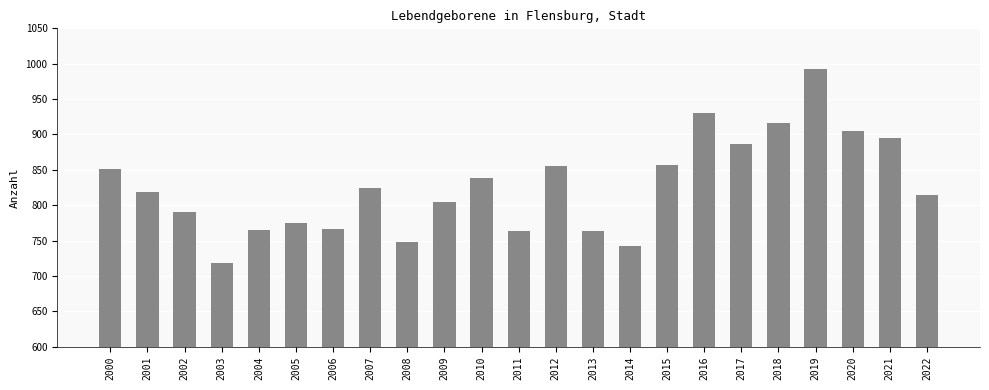

Is it true that the value at 2003 is 719?

True